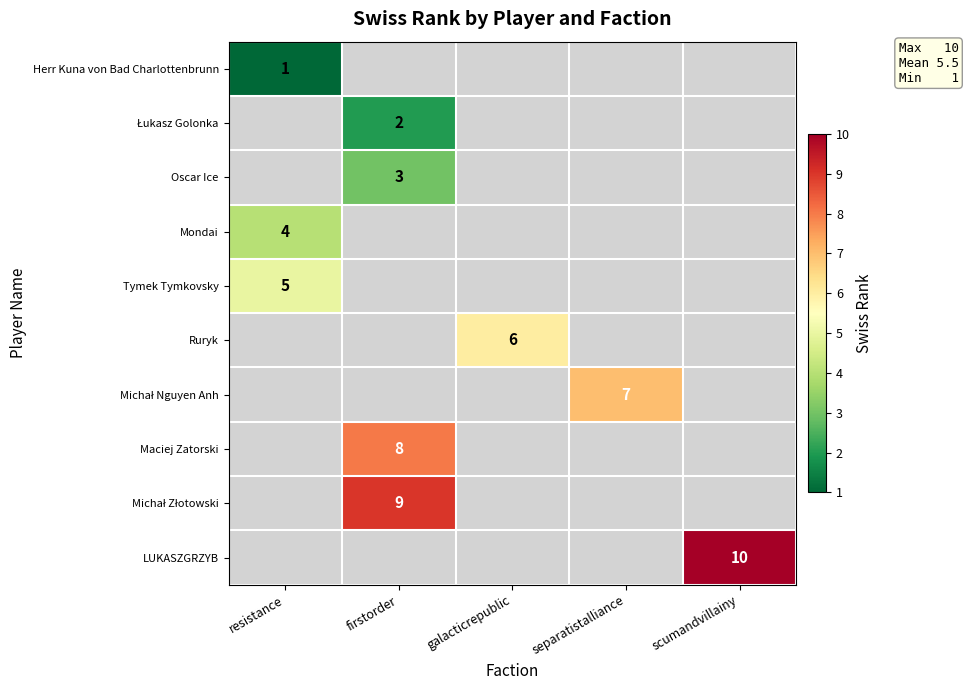

Count the number of categories in the chart.

5